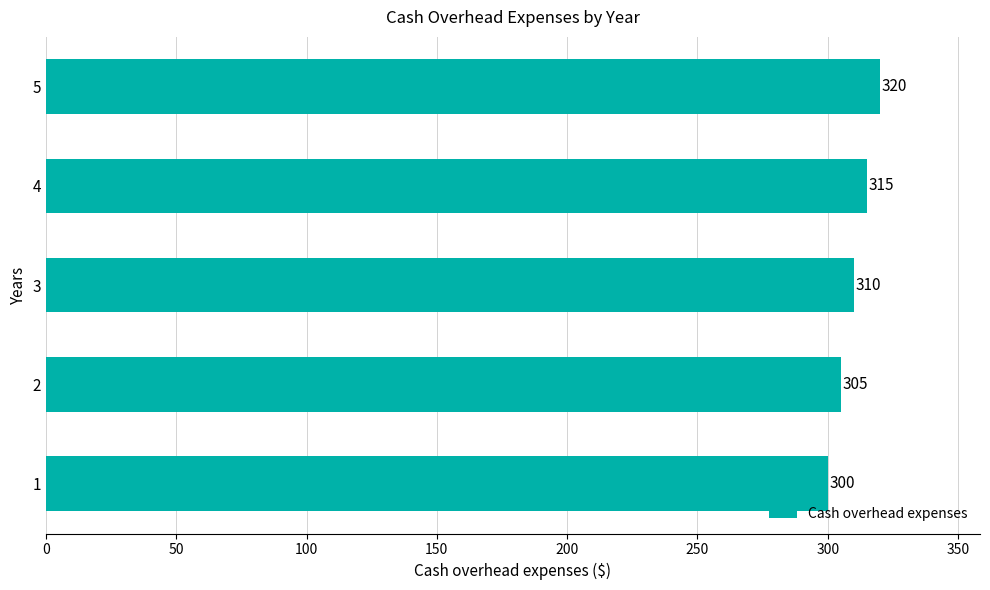

Reading bottom to top, what are all the values shown in this chart?

300	305	310	315	320